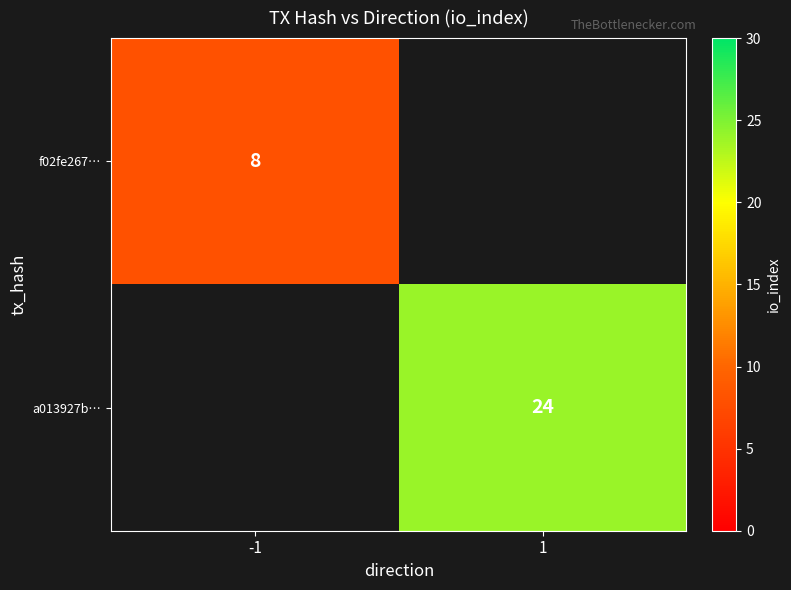

Which category has the lowest value across all series?

-1